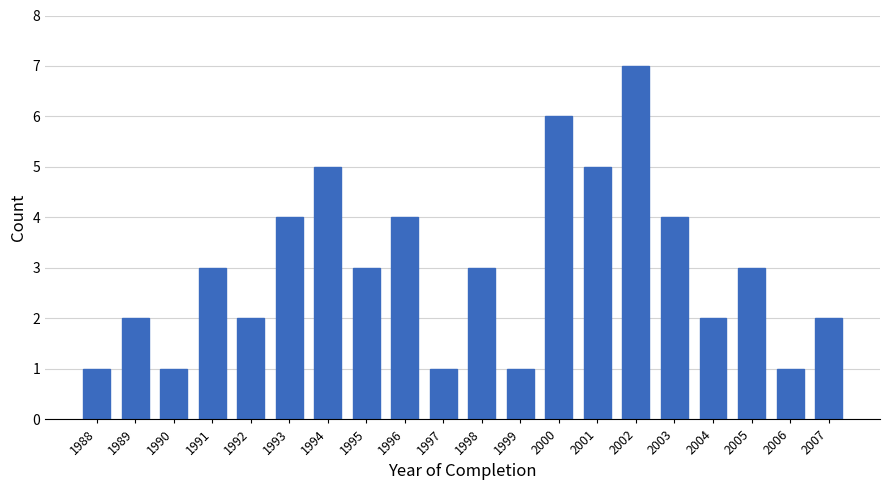

Reading right to left, list all the values displayed in this chart.

2	1	3	2	4	7	5	6	1	3	1	4	3	5	4	2	3	1	2	1